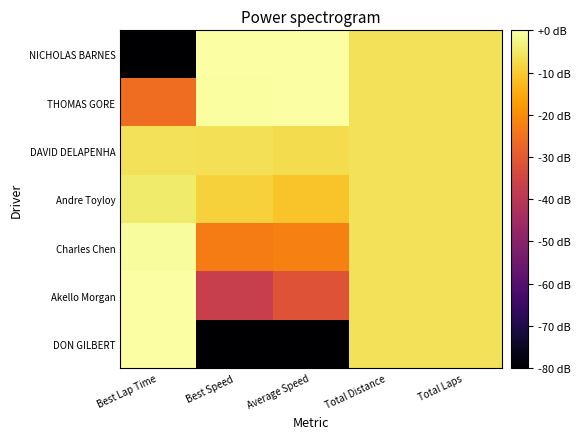

Which has a higher value, Average Speed or Total Laps?

Average Speed